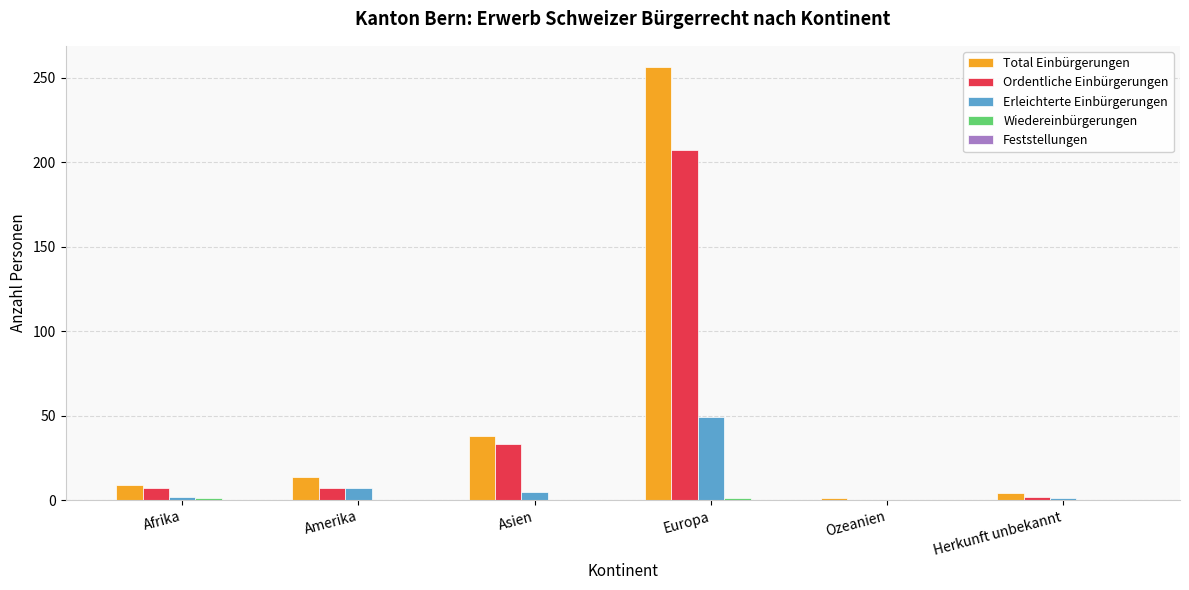

True or false: Erleichterte Einbürgerungen has a value of 7 at Amerika.

True